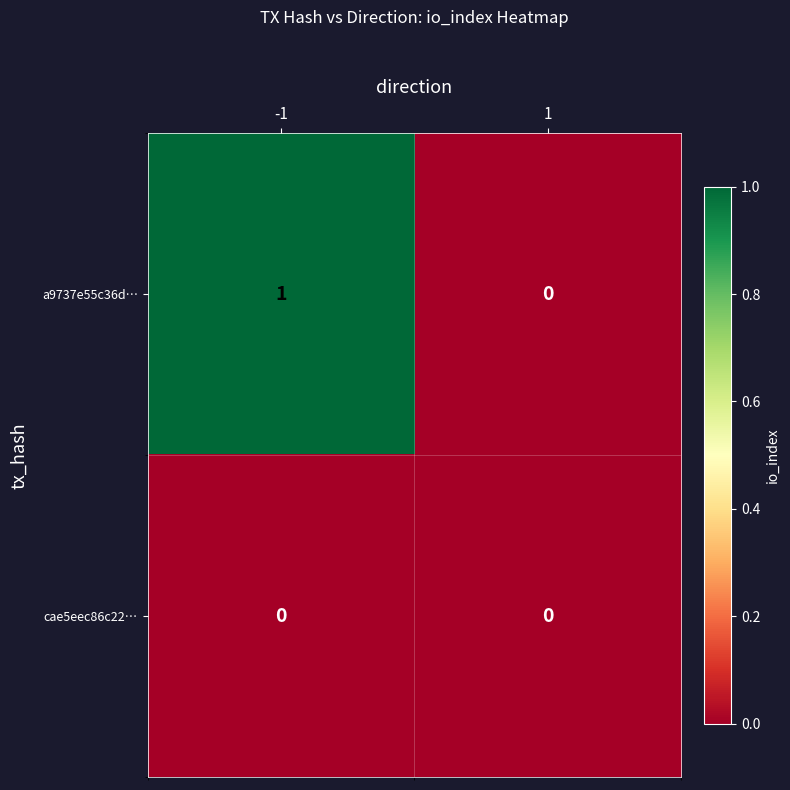

Which series changed the most between -1 and 1?

a9737e55c36d…